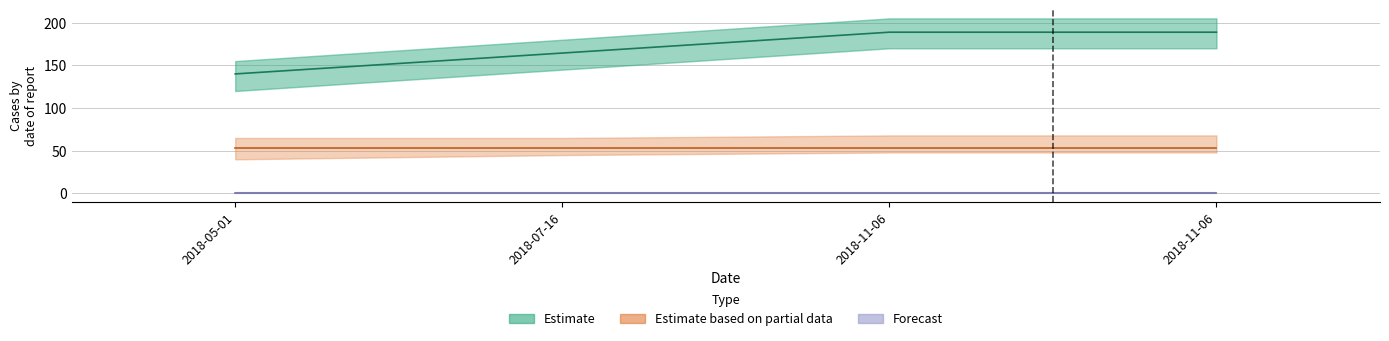

Is it true that Estimate equals 164.4 at 2018-07-16?

True